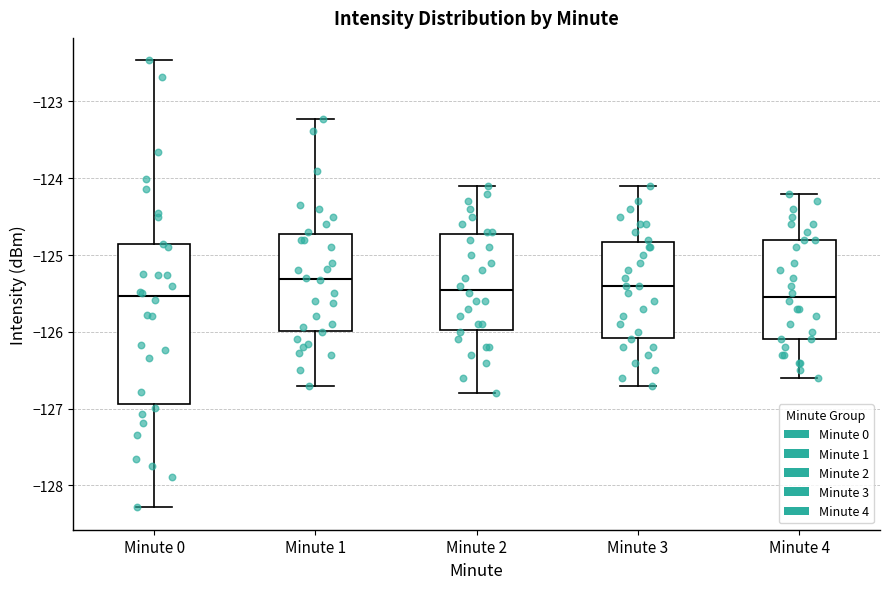

Which box is the tallest, from its lower edge to its upper edge?

Minute 0